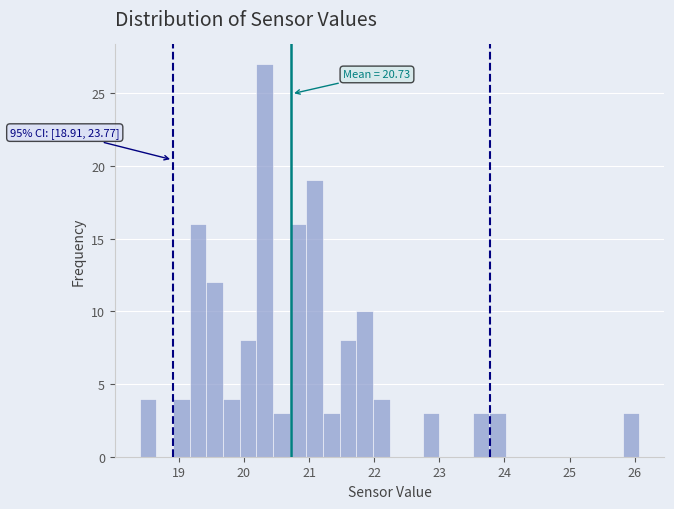

Around what value on the x-axis is the tallest bar? Give the approximate position of its centre, as read against the axis.

20.3